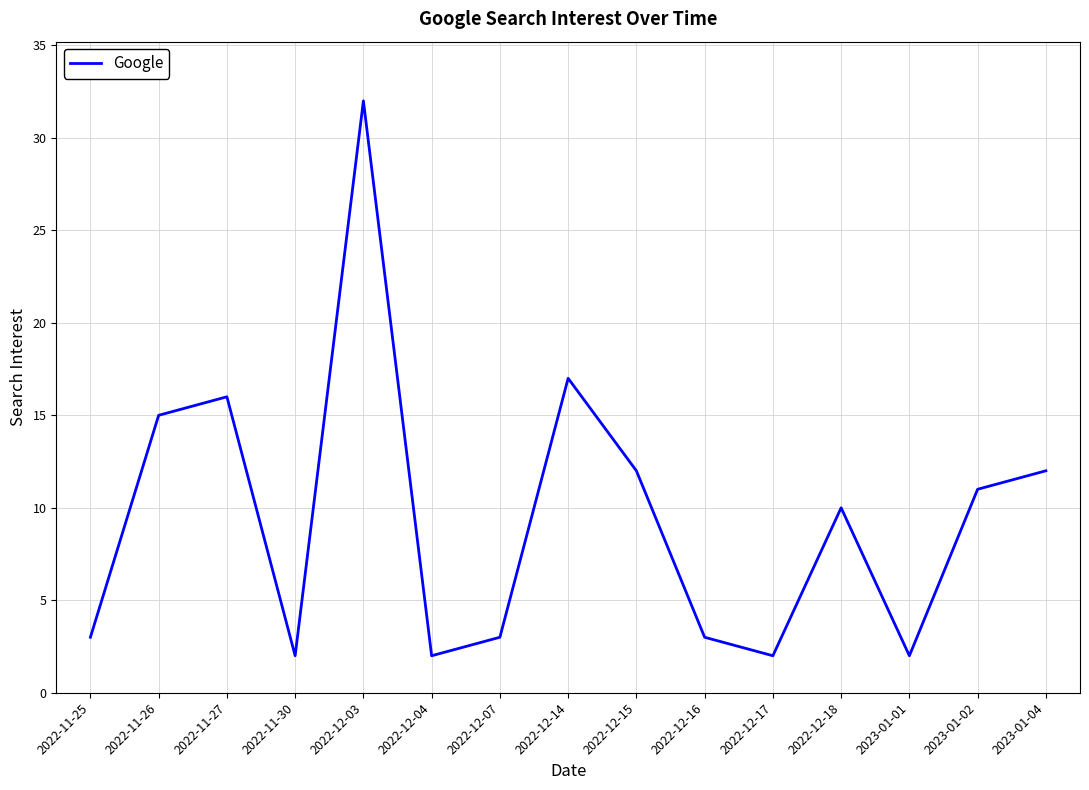

True or false: the data shows 2 at 2022-12-04.

True